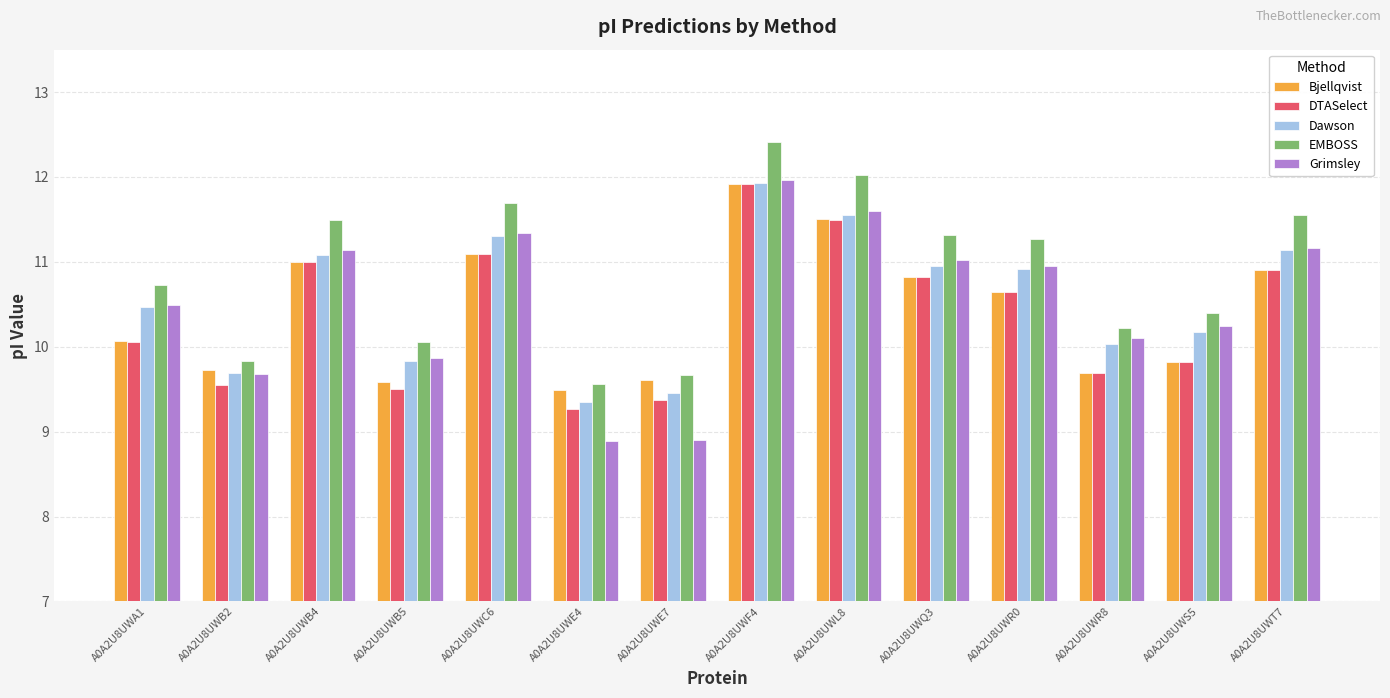

What is the sum of all Dawson values?

147.9